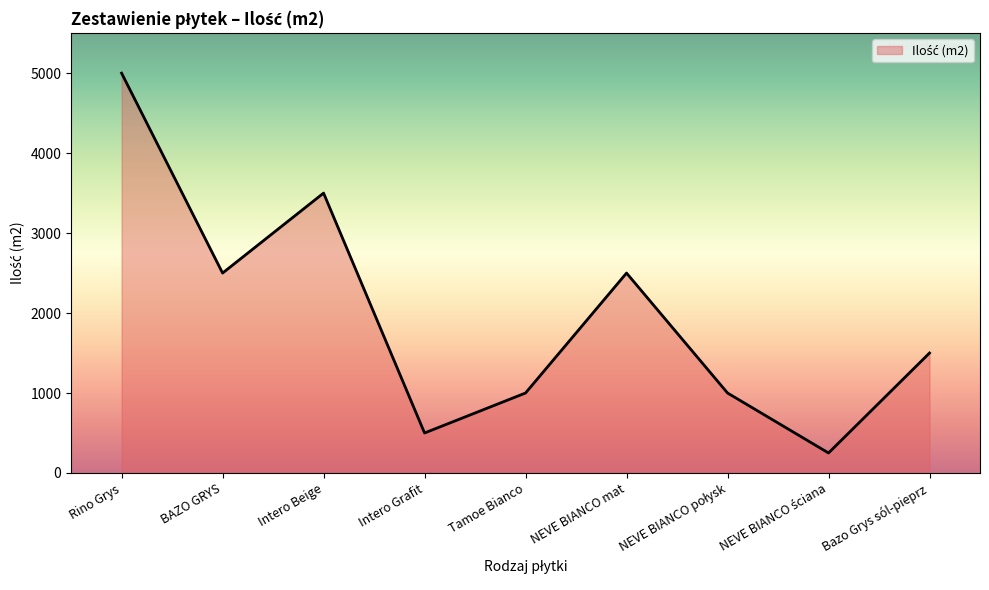

At which category does the chart reach its peak across all series?

Rino Grys